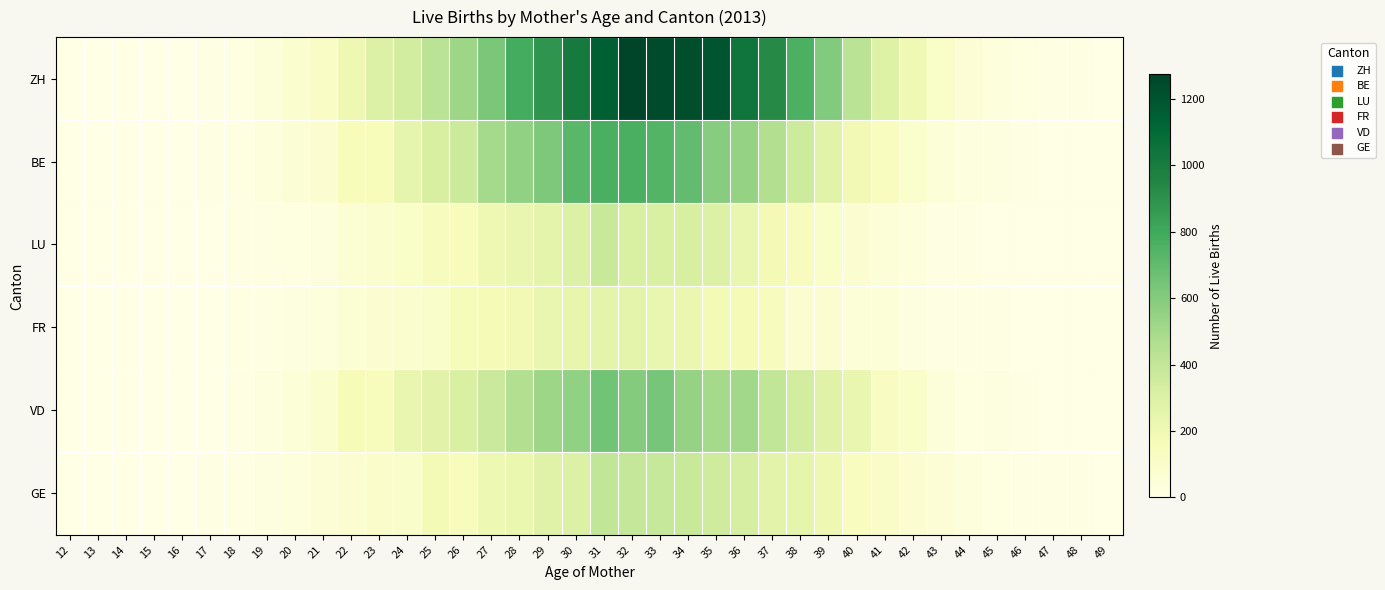

Which has a higher value, 43 or 23?

23